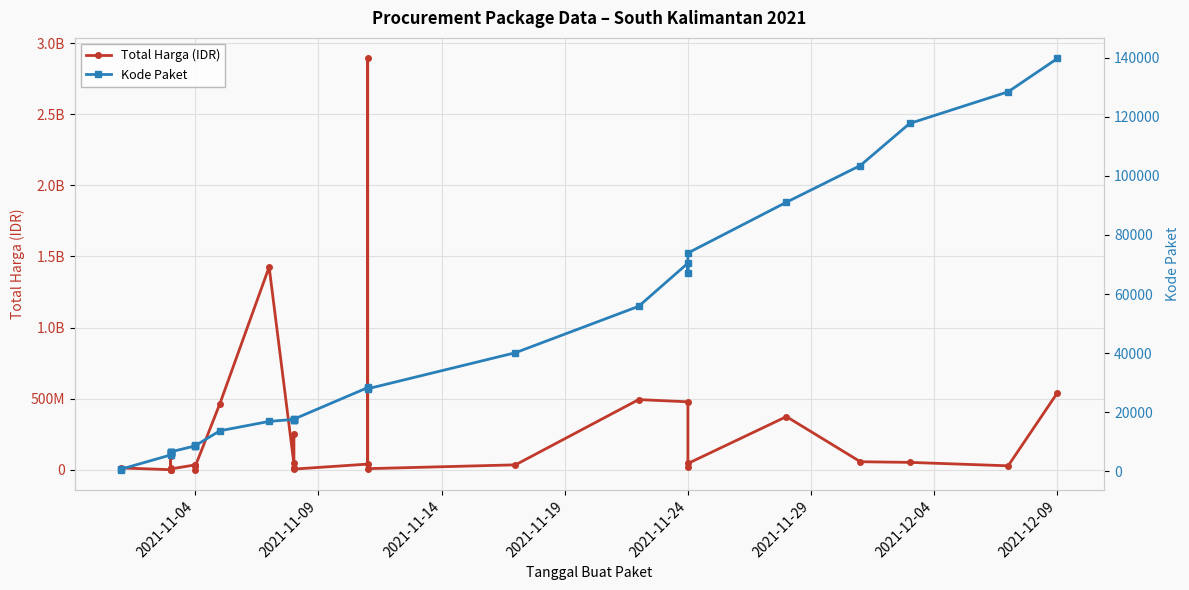

Where is the first local maximum for Kode Paket?

2021-11-04